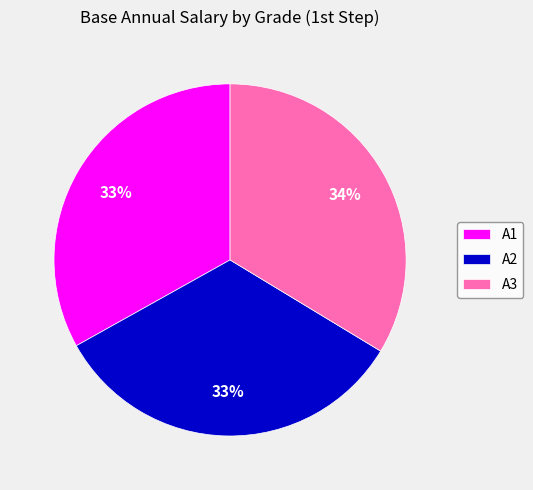

To the nearest percent, what percentage of the pie is A2?

33%